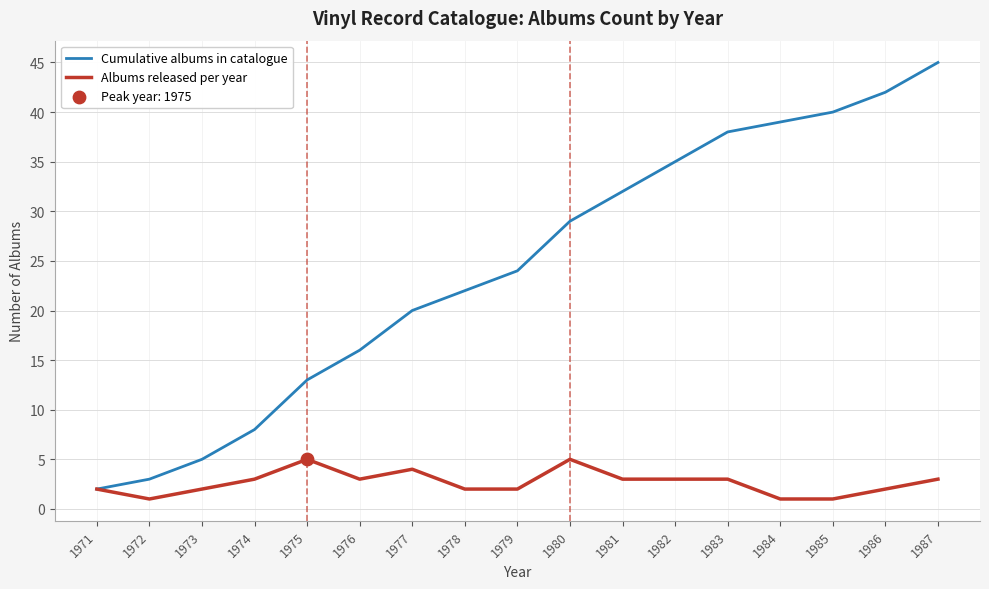

Which series changed the most between 1982 and 1987?

Cumulative albums in catalogue